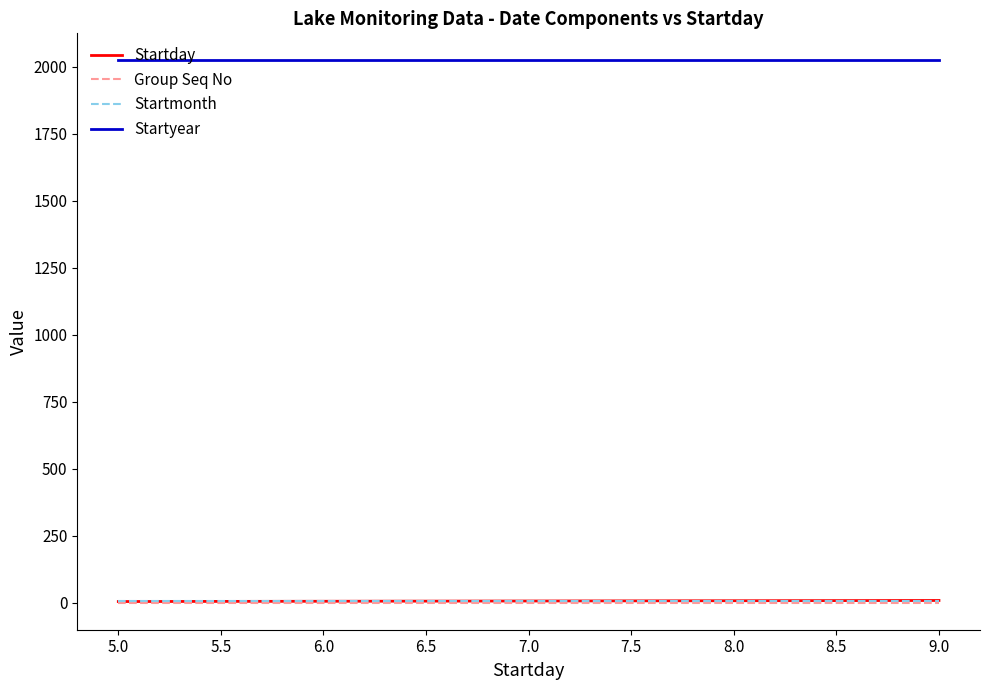

True or false: Startmonth and Startyear intersect in this chart.

False